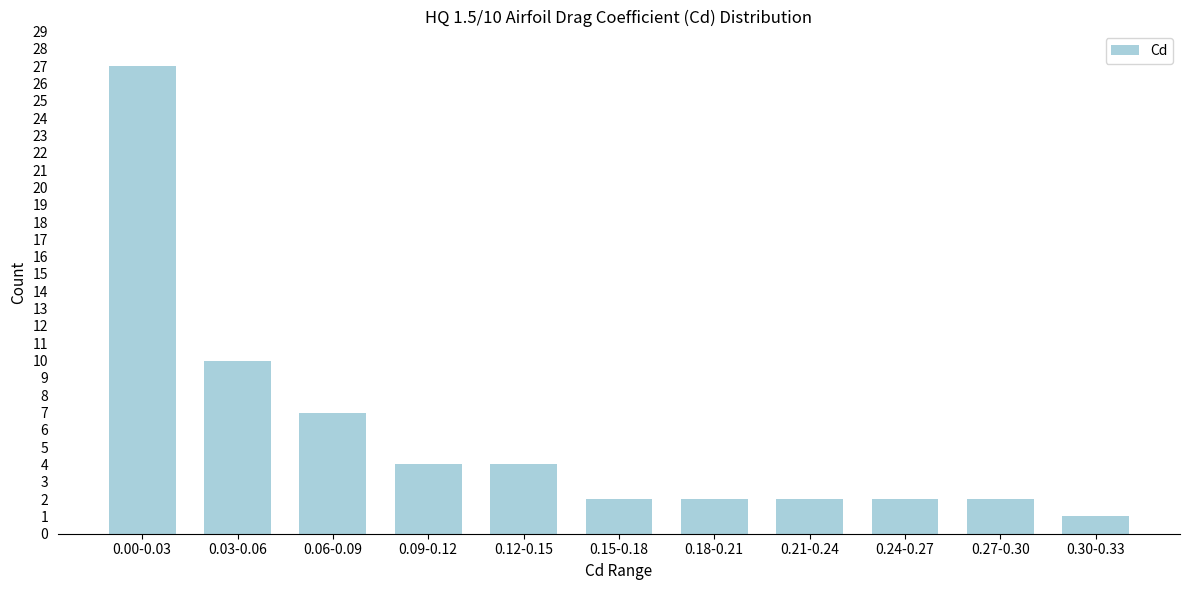

Reading left to right, what are all the values shown in this chart?

27	10	7	4	4	2	2	2	2	2	1